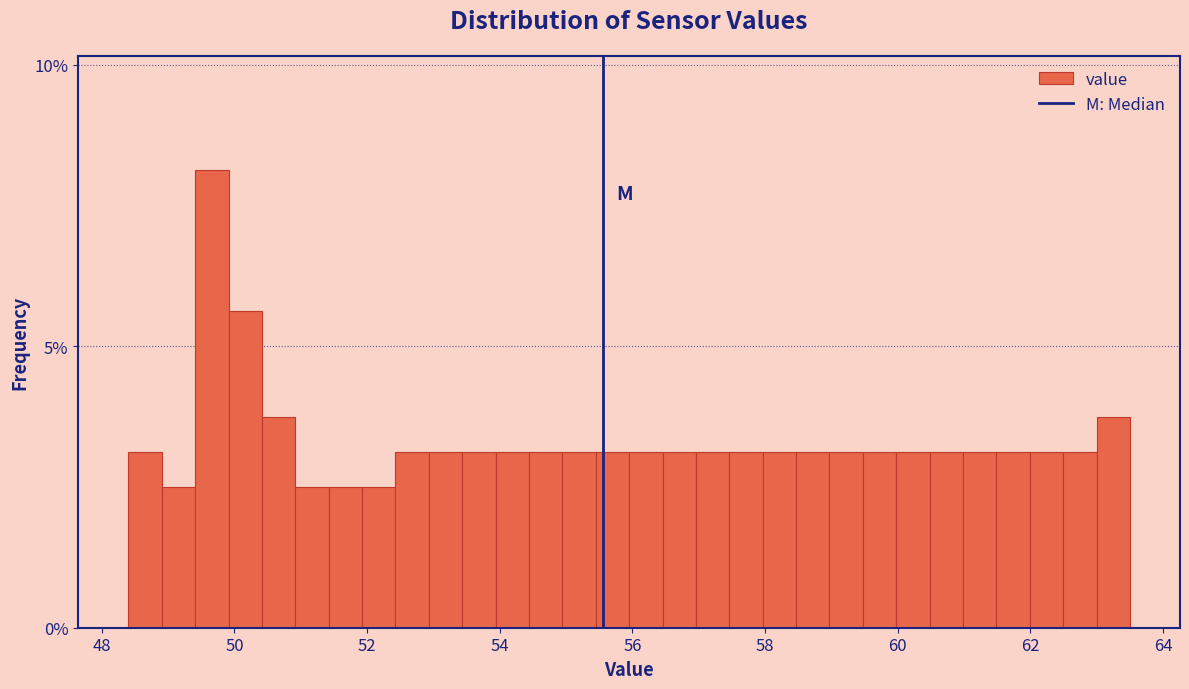

Read against the x-axis, roughly where is the centre of the tallest bar?

49.6